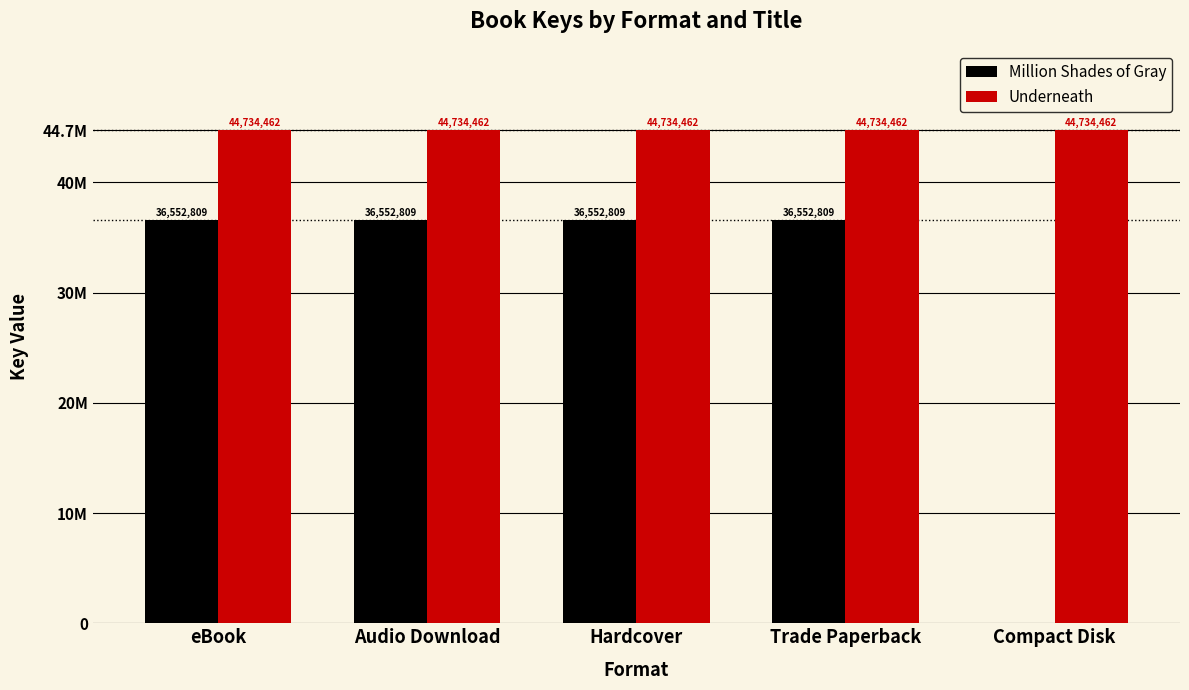

At Audio Download, list the series in order from smallest to largest.

Million Shades of Gray, Underneath